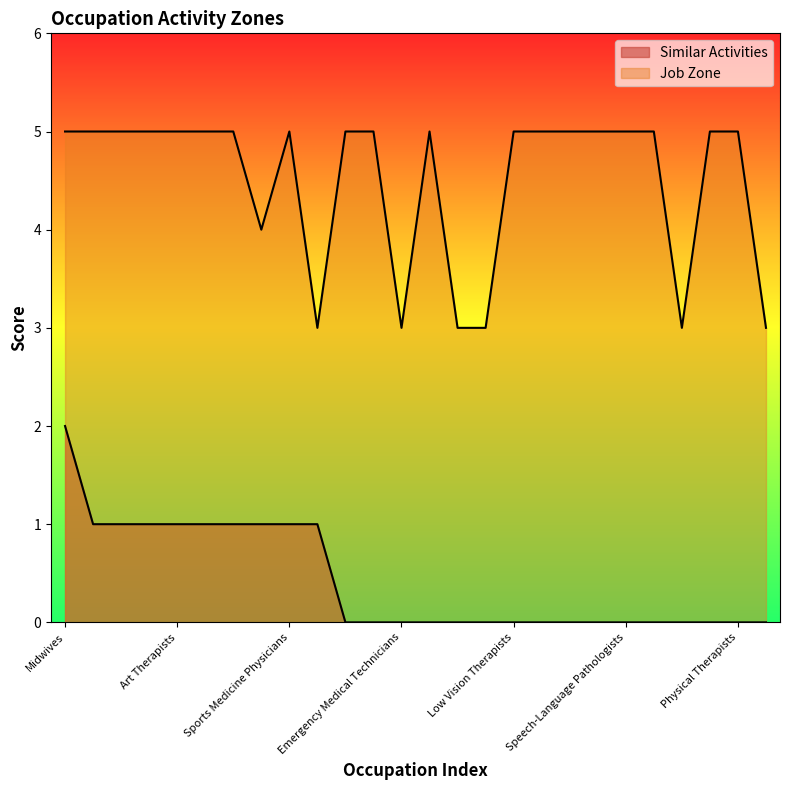

What is the label of the 14th point from the right?

Emergency Medical Technicians